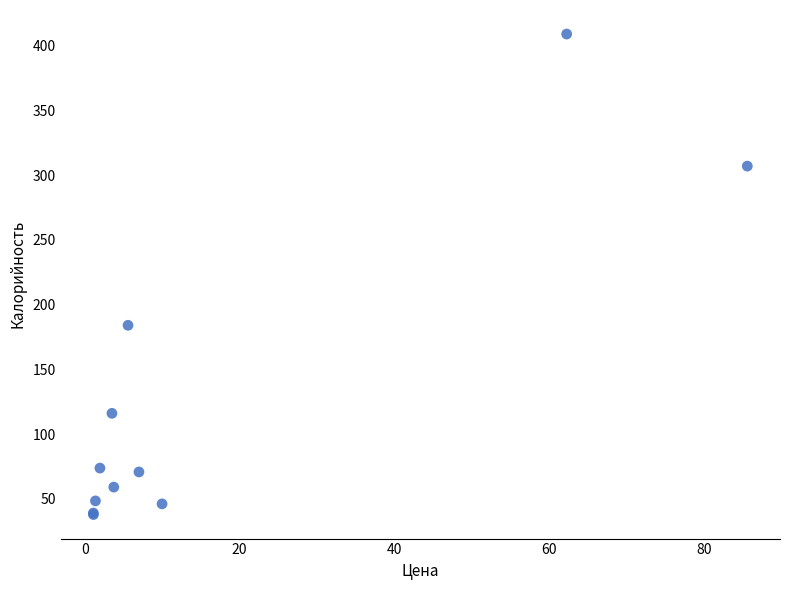

What Y value in the scatter plot is closest to 223?

184.0